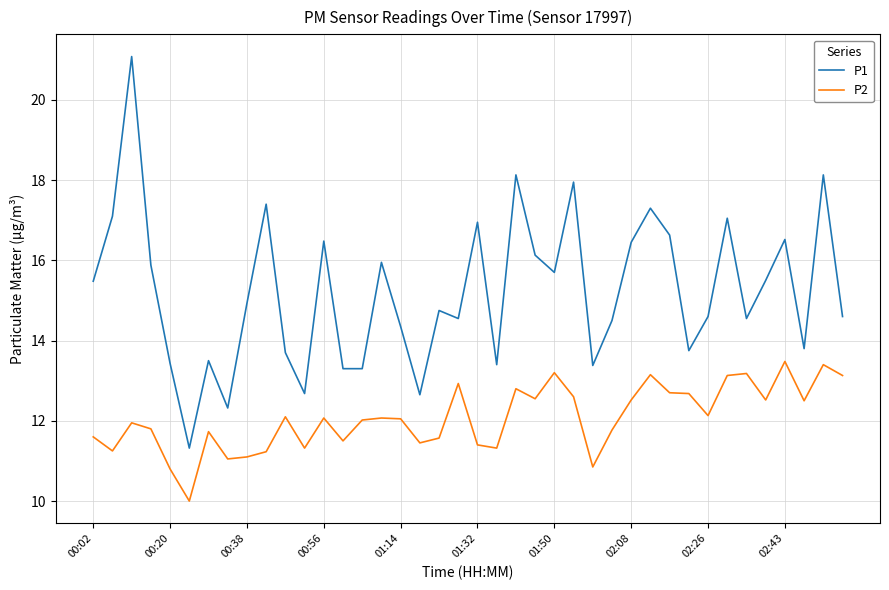

True or false: P1 and P2 intersect in this chart.

False